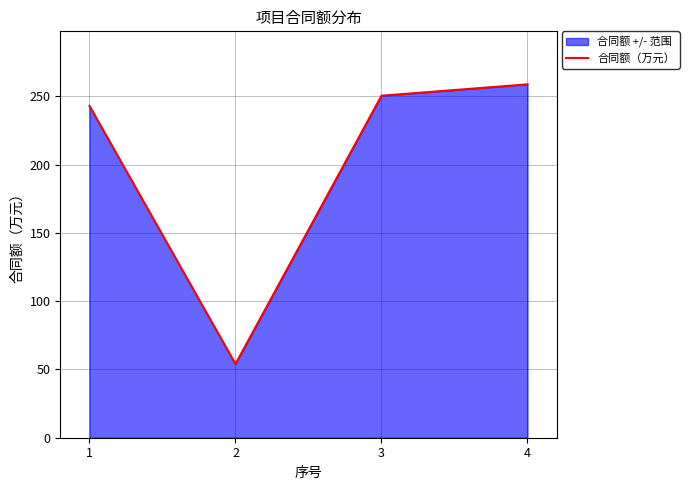

What is the sum of all values?

806.3